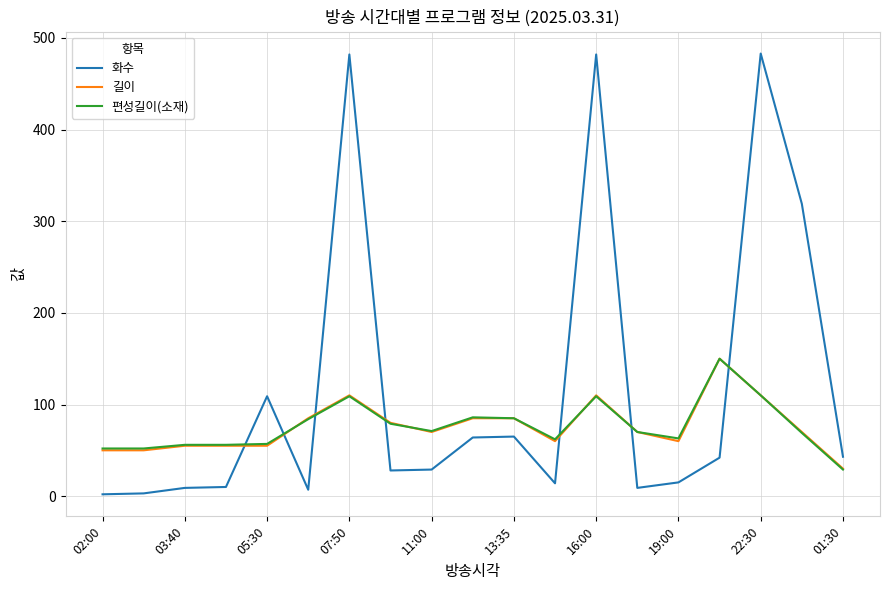

Which series has the widest spread of values?

화수